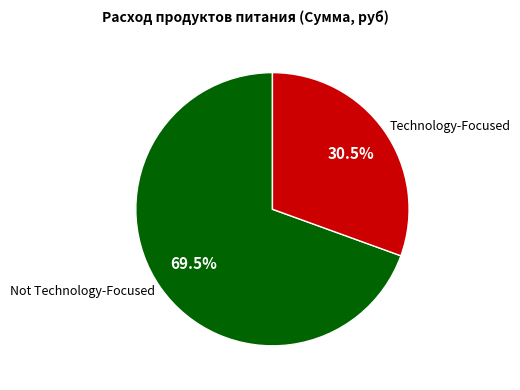

Approximately how many times larger is the value at Technology-Focused compared to Not Technology-Focused?

0.4